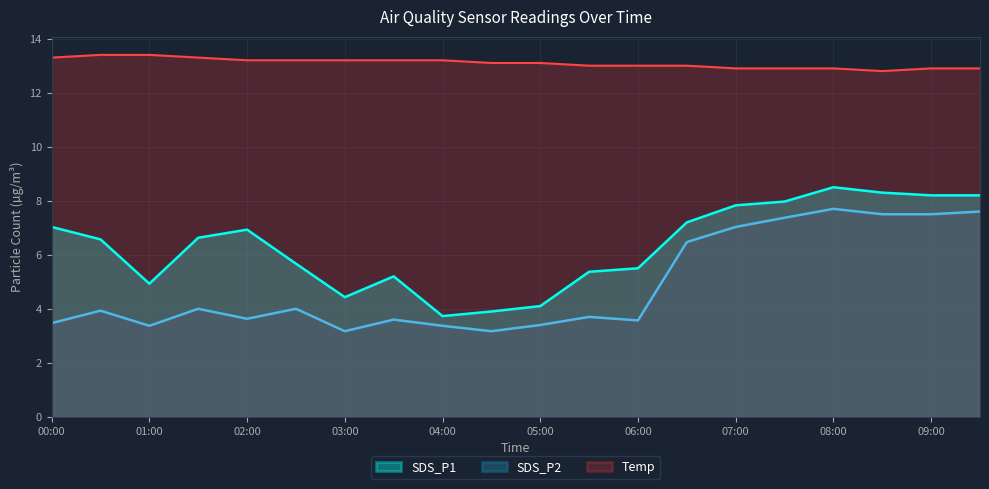

What is the difference between the highest and lowest values at 04:00?

9.8